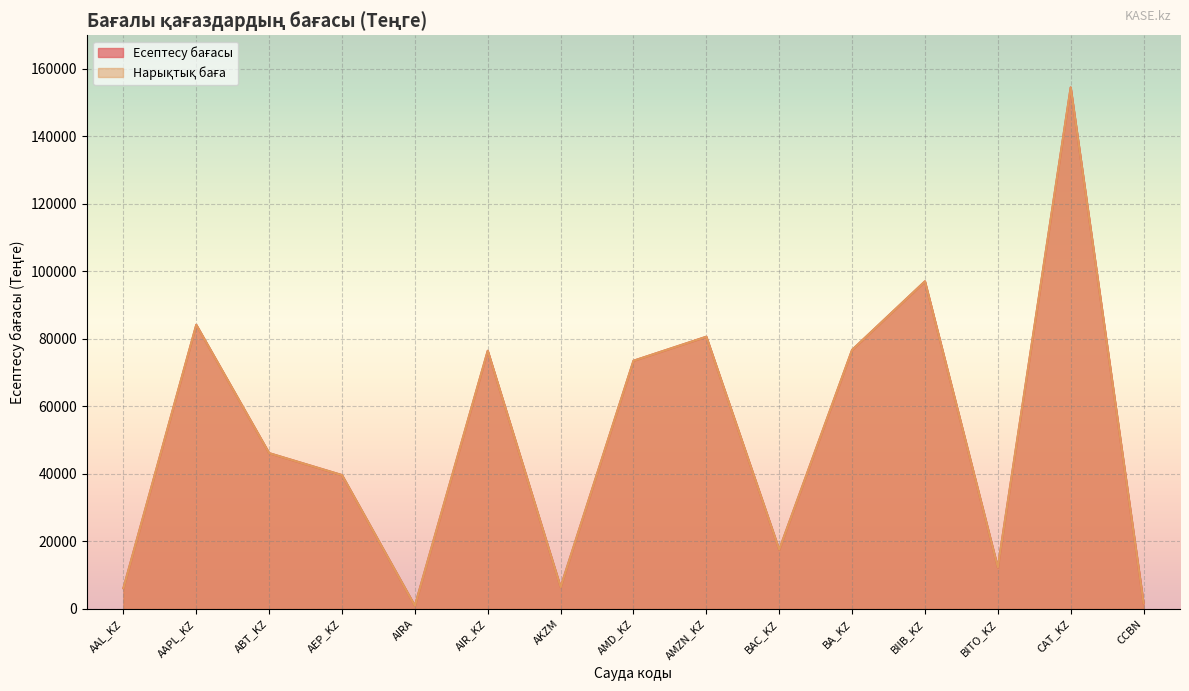

What is the difference between the maximum and minimum values in the Есептесу бағасы series?

153475.3